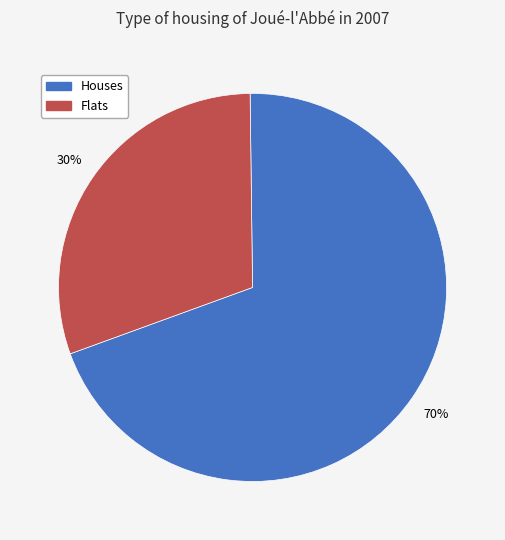

To the nearest percent, what is the average slice percentage?

50%